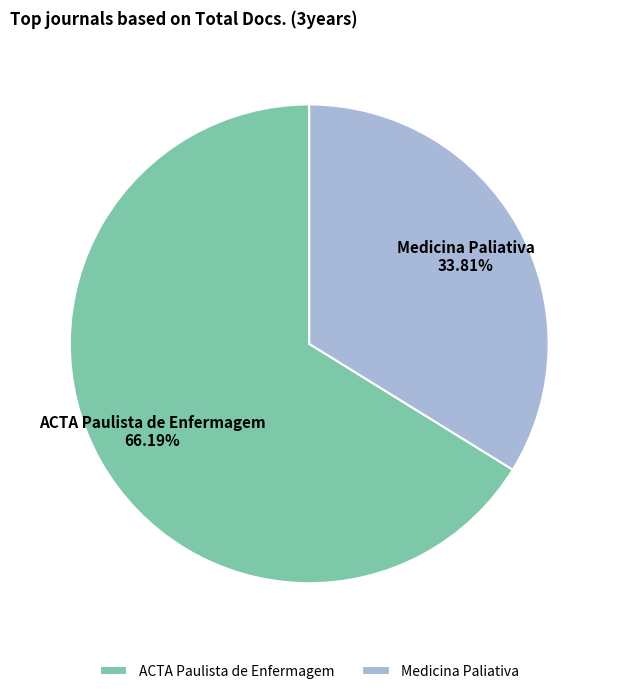

Rank the categories by value from lowest to highest.

Medicina Paliativa, ACTA Paulista de Enfermagem